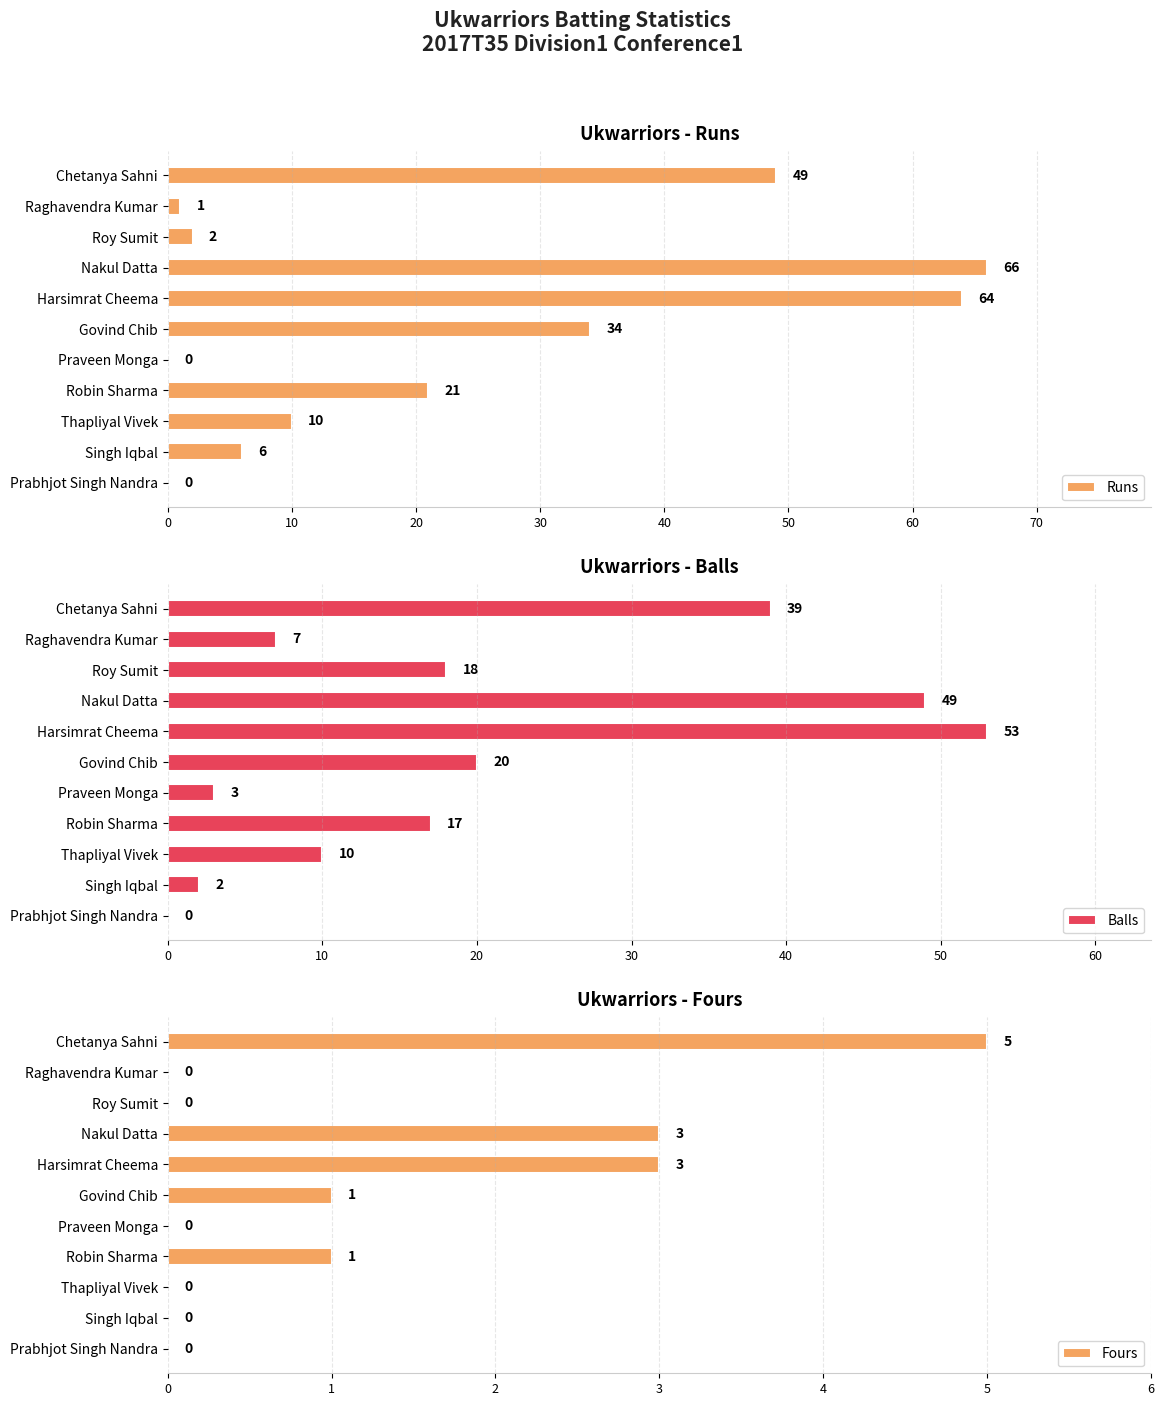

Does the chart contain stacked bars?

No